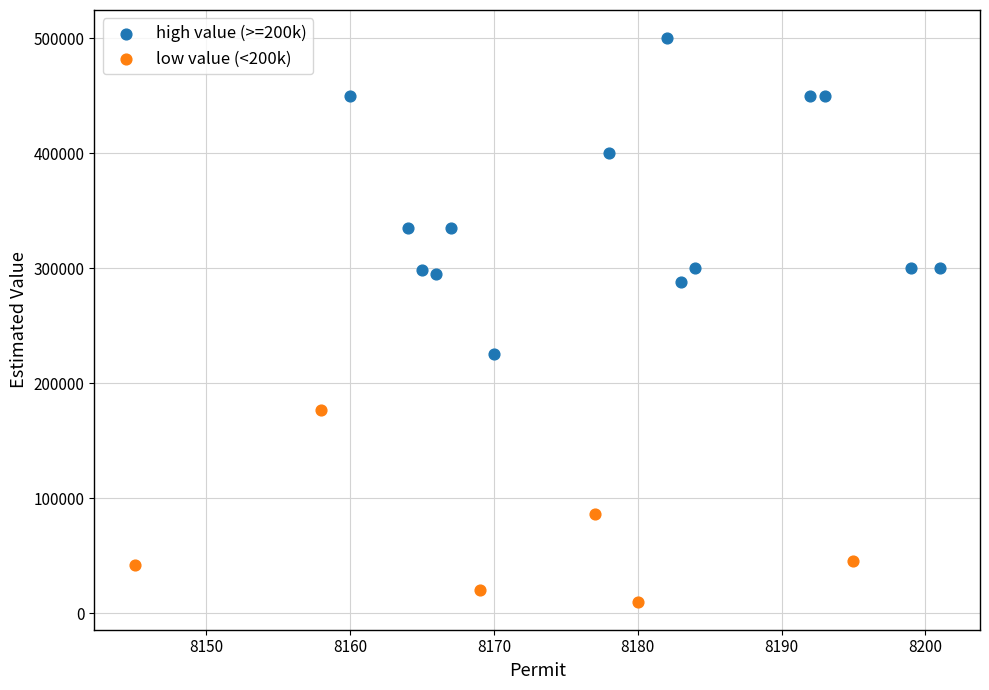

What are all the series names shown in the legend?

high value (>=200k), low value (<200k)